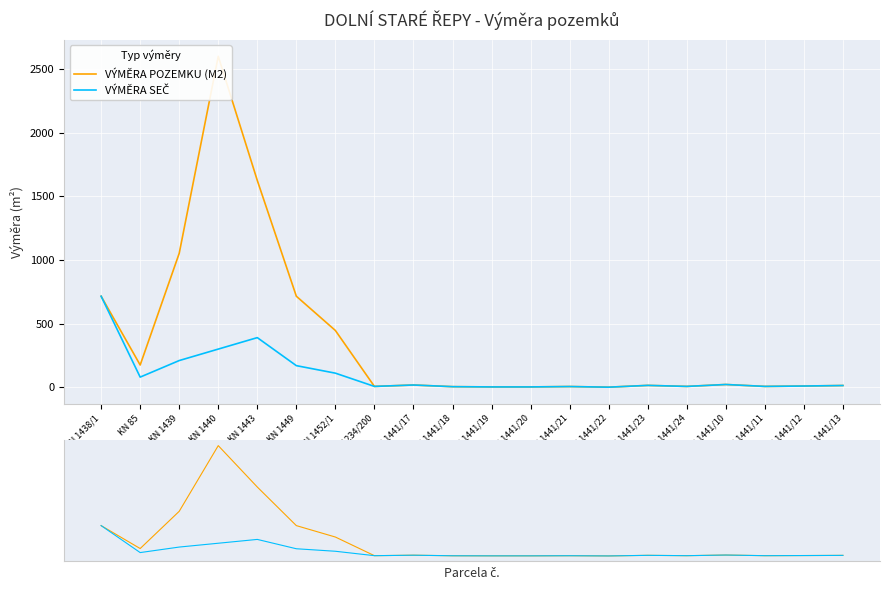

Between KN 1443 and KN 1441/19, which is larger?

KN 1443